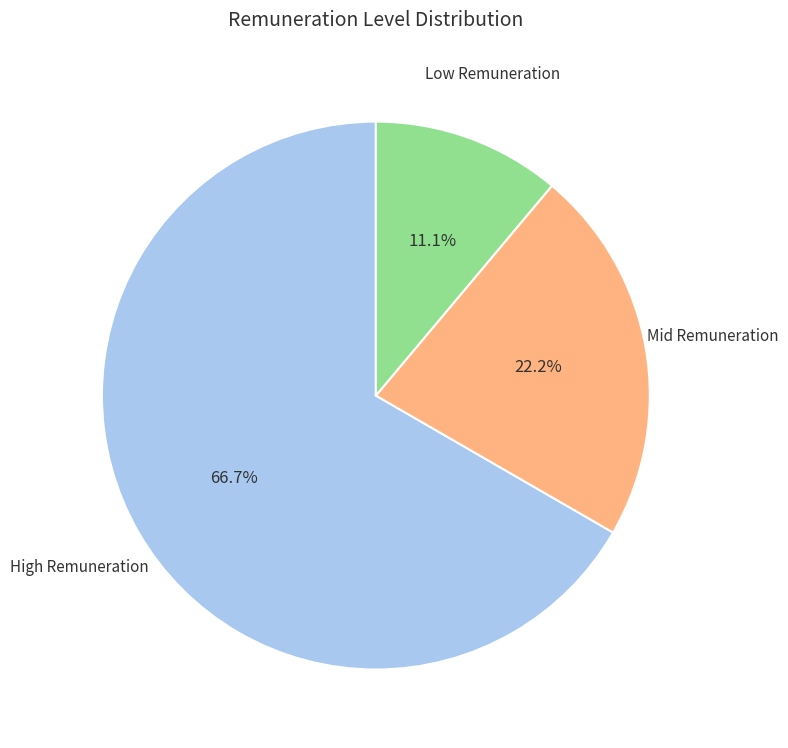

Is there a majority slice in this chart?

Yes